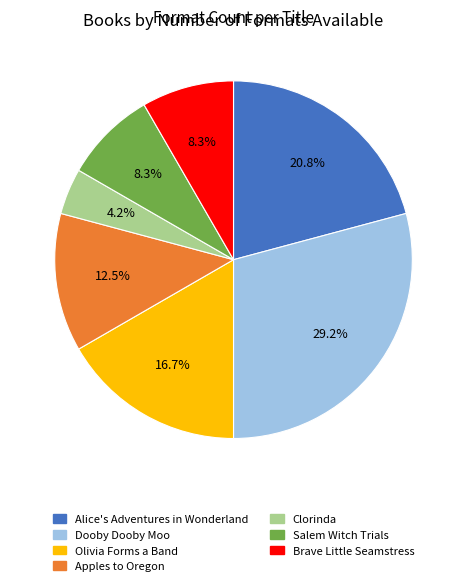

Approximately how many times larger is the value at Salem Witch Trials compared to Alice's Adventures in Wonderland?

0.4